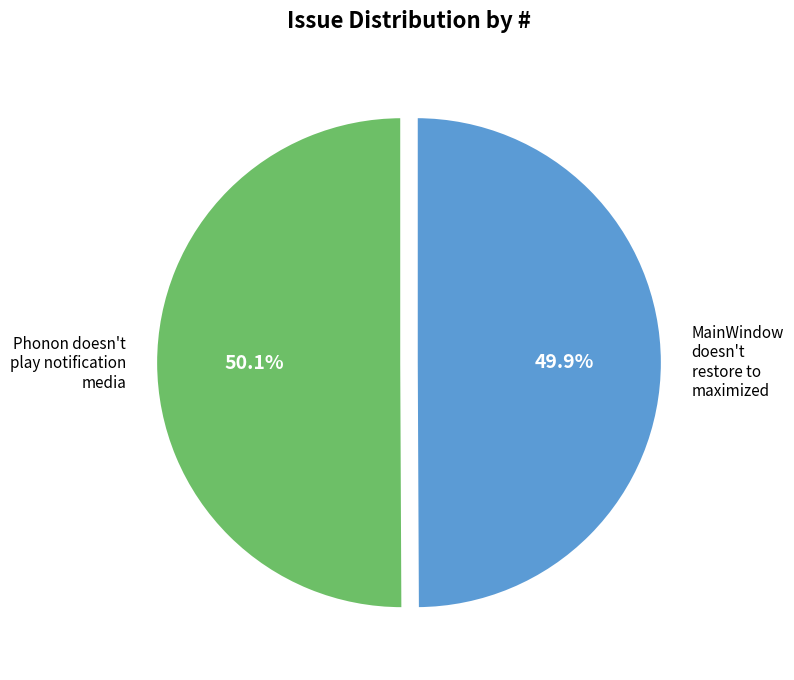

Is there any slice that represents more than half of the pie?

Yes